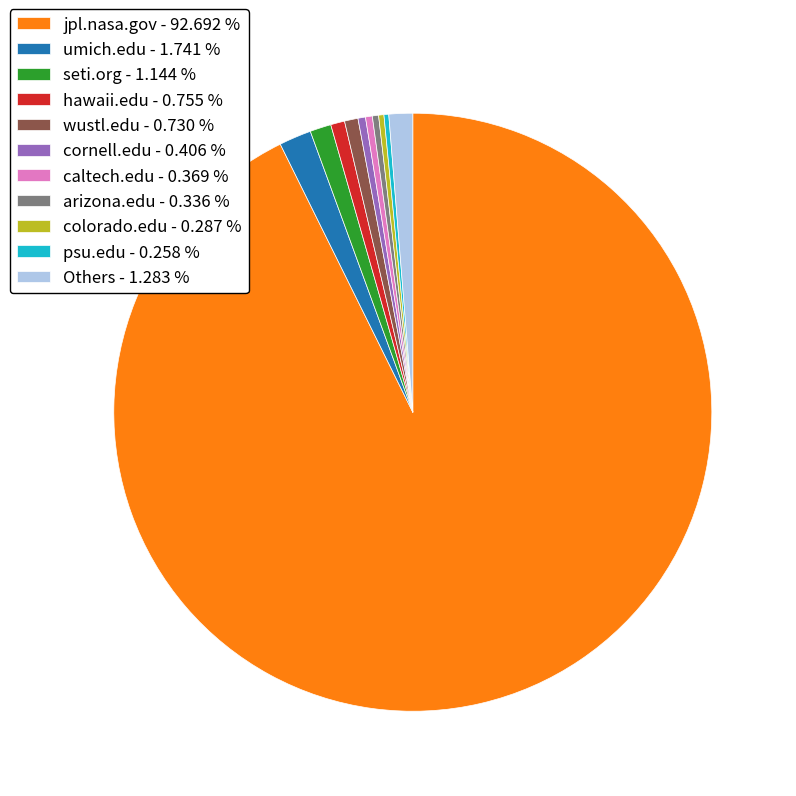

Does any single category account for the majority?

Yes